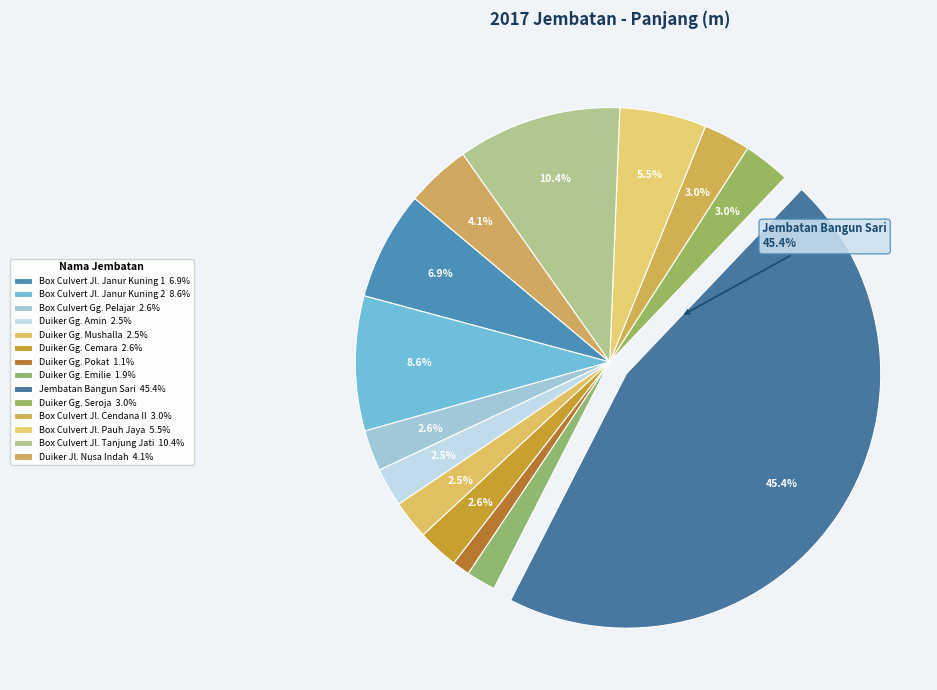

What is the largest slice in the pie chart?

Jembatan Bangun Sari